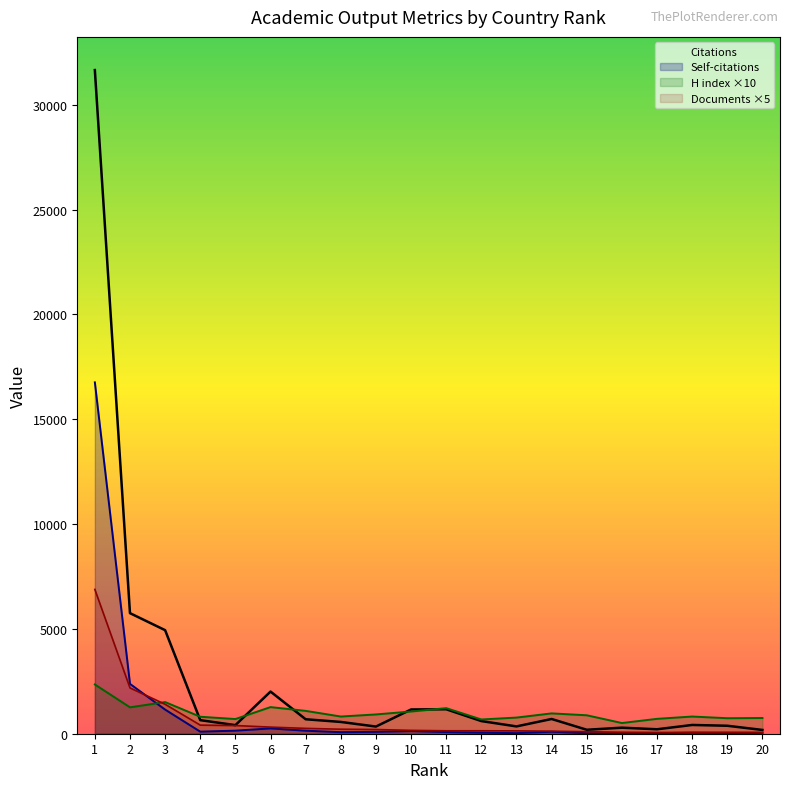

Read the Citations value at 17, to the nearest 50.

200